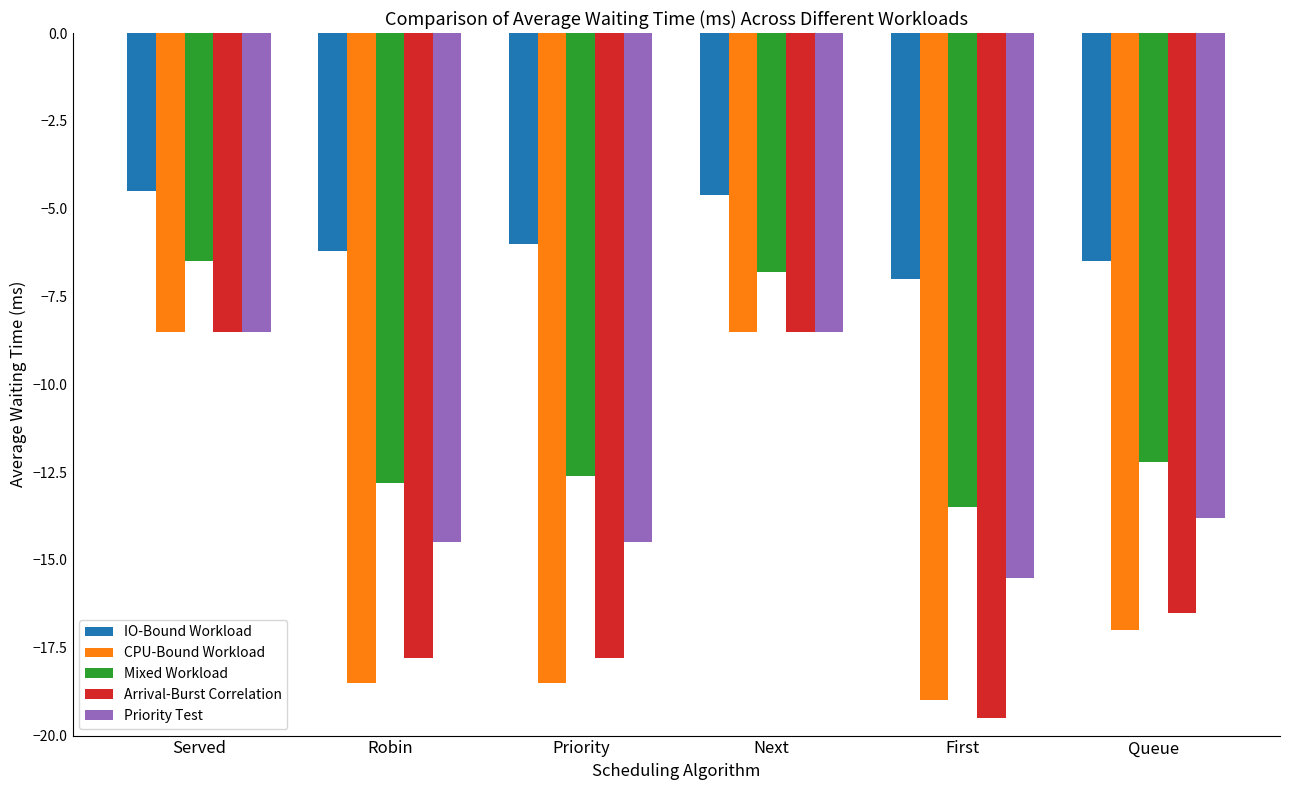

Reading left to right, what are all the values shown in this chart?

IO-Bound Workload: -4.5	-6.2	-6.0	-4.6	-7.0	-6.5
CPU-Bound Workload: -8.5	-18.5	-18.5	-8.5	-19.0	-17.0
Mixed Workload: -6.5	-12.8	-12.6	-6.8	-13.5	-12.2
Arrival-Burst Correlation: -8.5	-17.8	-17.8	-8.5	-19.5	-16.5
Priority Test: -8.5	-14.5	-14.5	-8.5	-15.5	-13.8